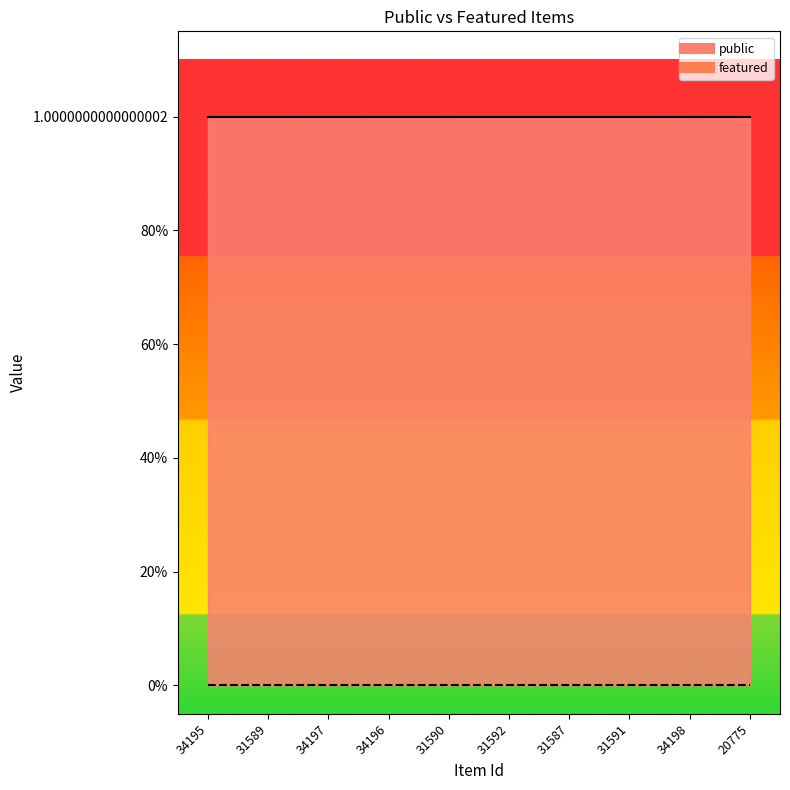

True or false: featured_line and public_line cross at least once.

False